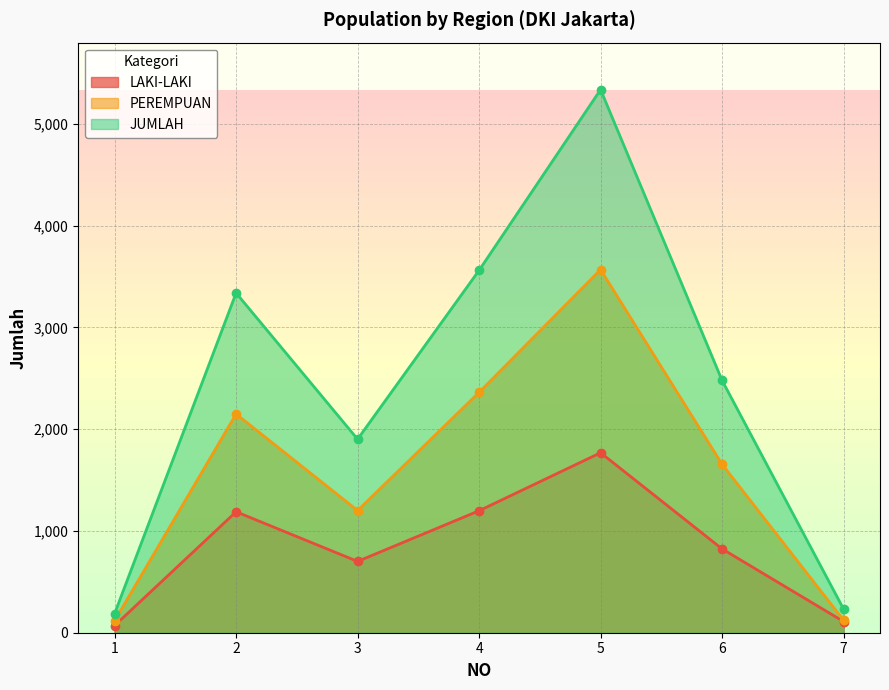

True or false: JUMLAH and PEREMPUAN intersect in this chart.

False